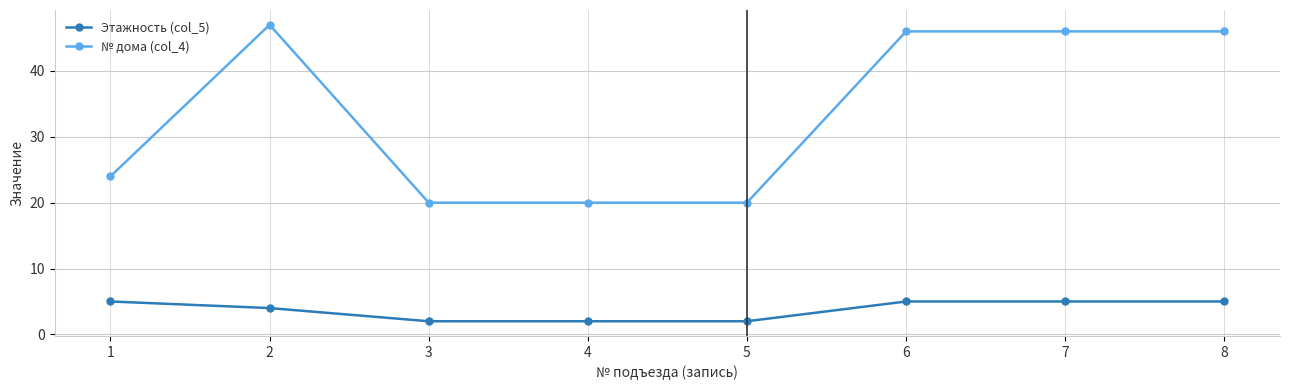

What are all the series names shown in the legend?

Этажность (col_5), № дома (col_4)